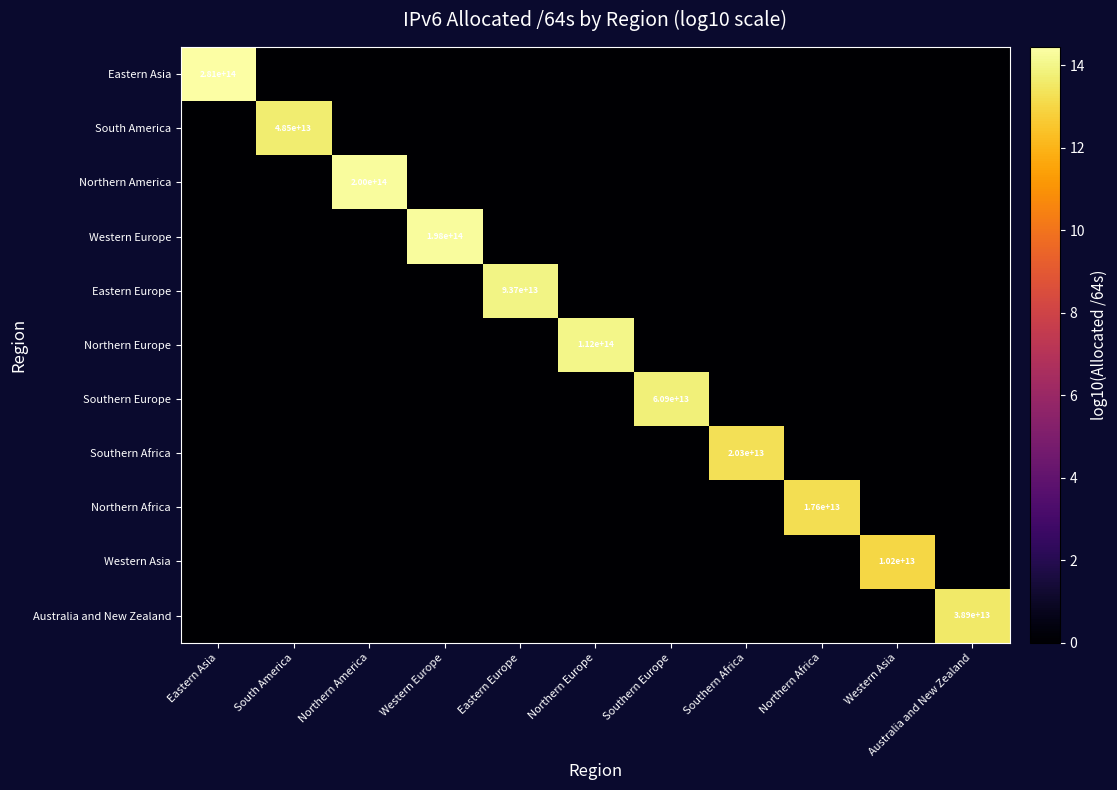

The Australia and New Zealand series shows -6.8 at South America. True or false?

False